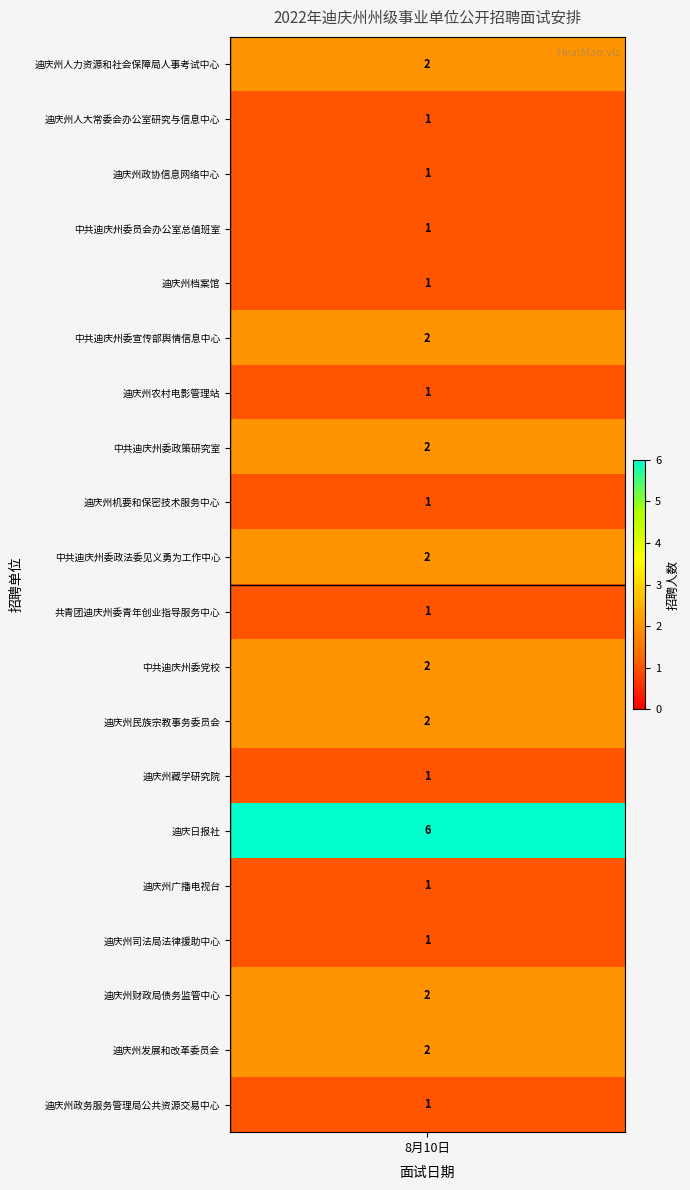

True or false: the data shows 2 at 迪庆州藏学研究院.

False